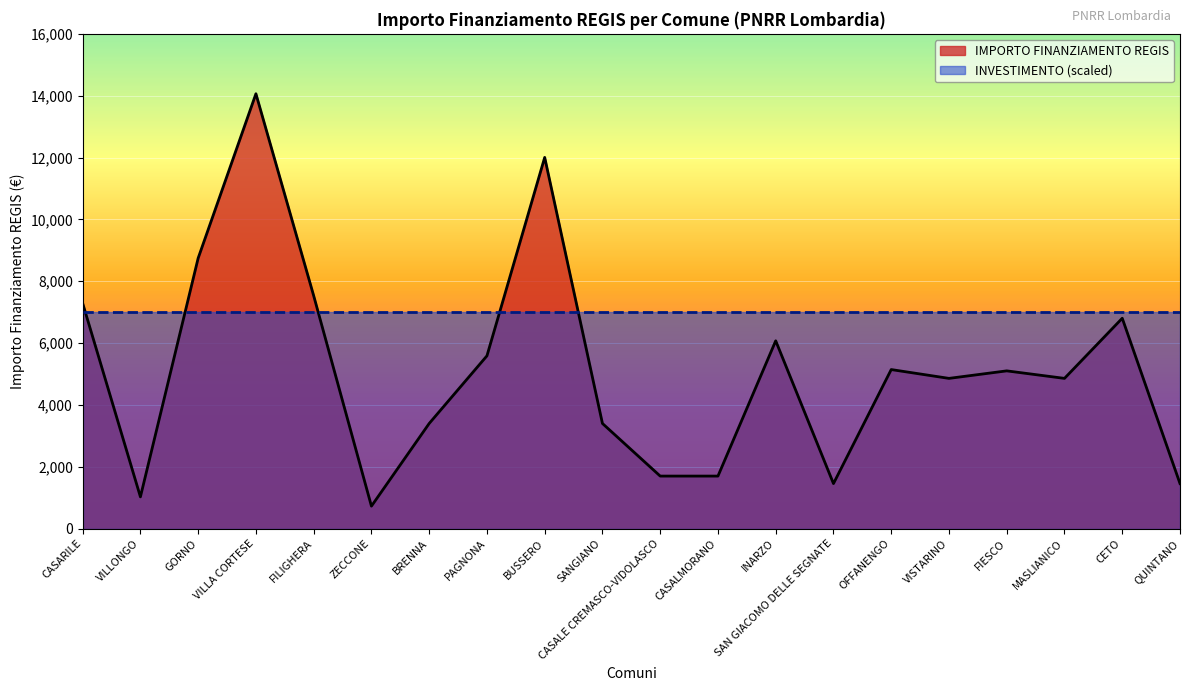

The chart shows a value of 10972 at CASARILE. True or false?

False